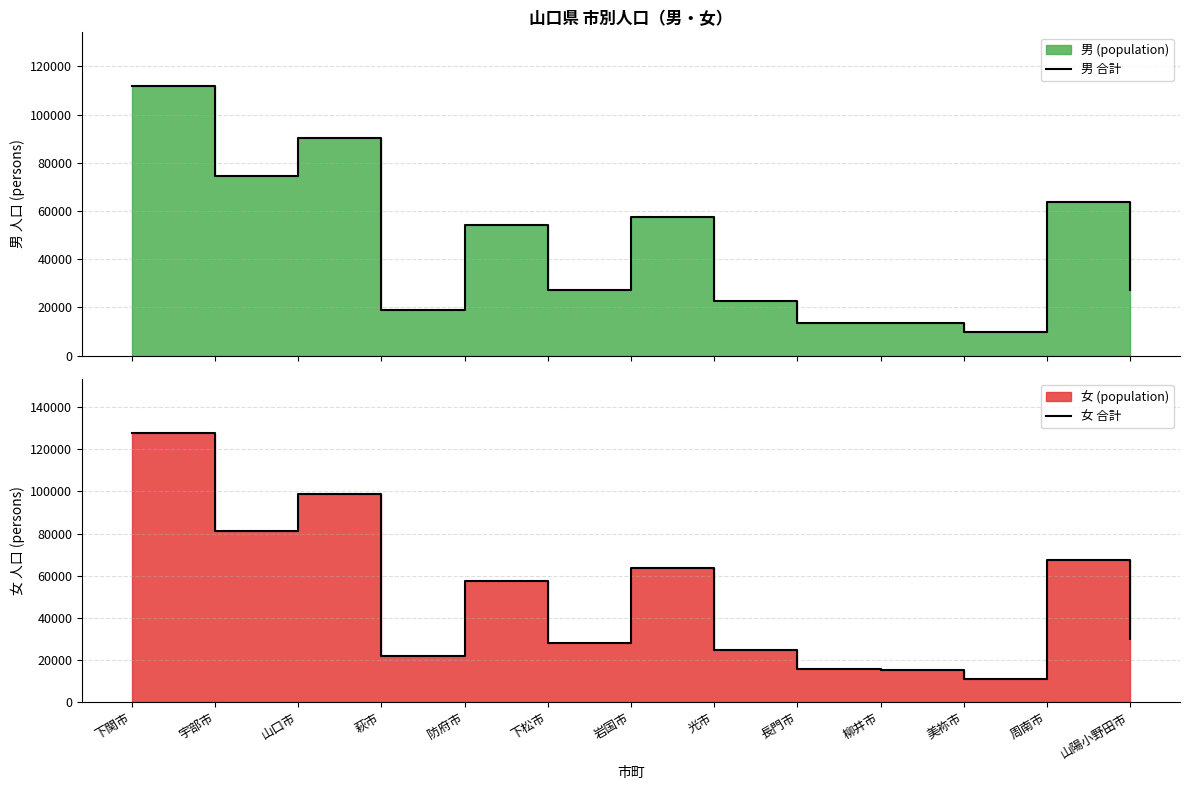

Between 下関市 and 宇部市, which is larger?

下関市